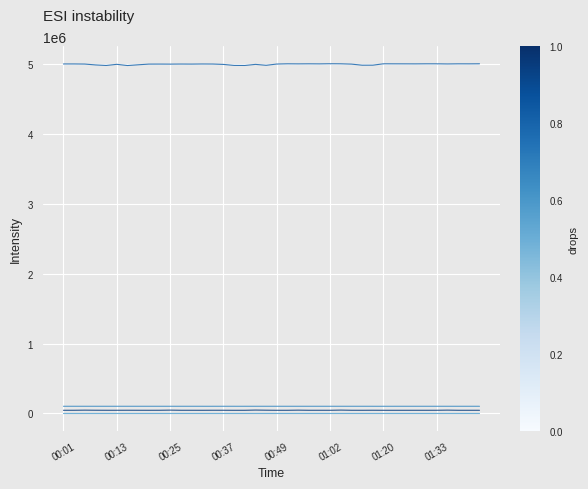

What is the maximum value shown in the chart?

5000576.0